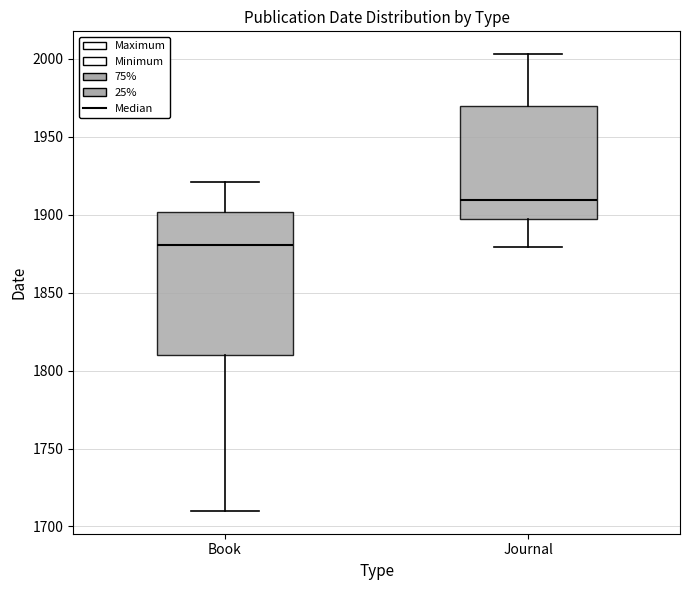

Where is the lower edge of the box for Journal on the y-axis? The values are not printed on the chart, so give them approximately, as read against the axis.

1895